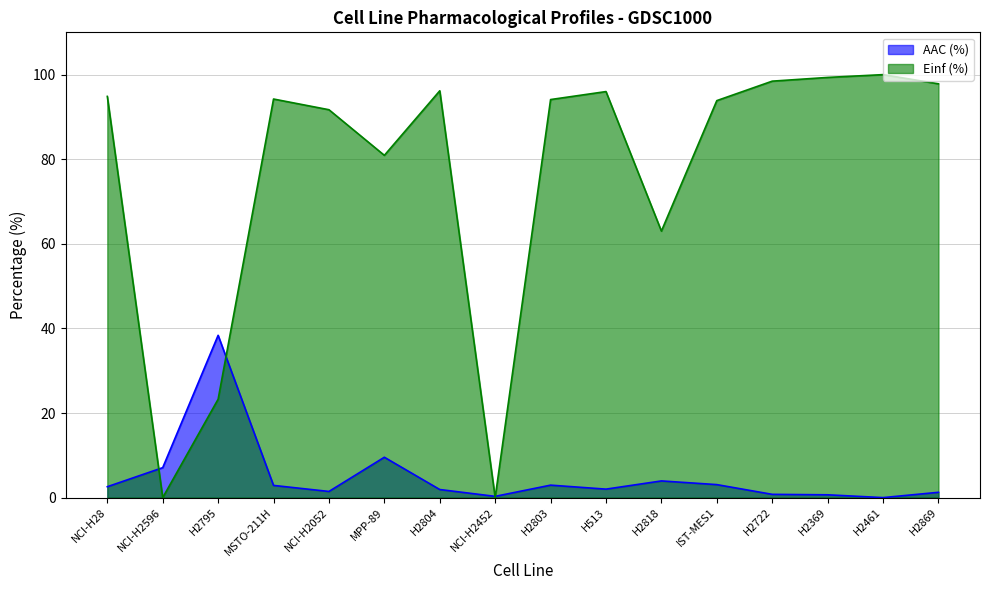

How many lines are shown in the chart?

2